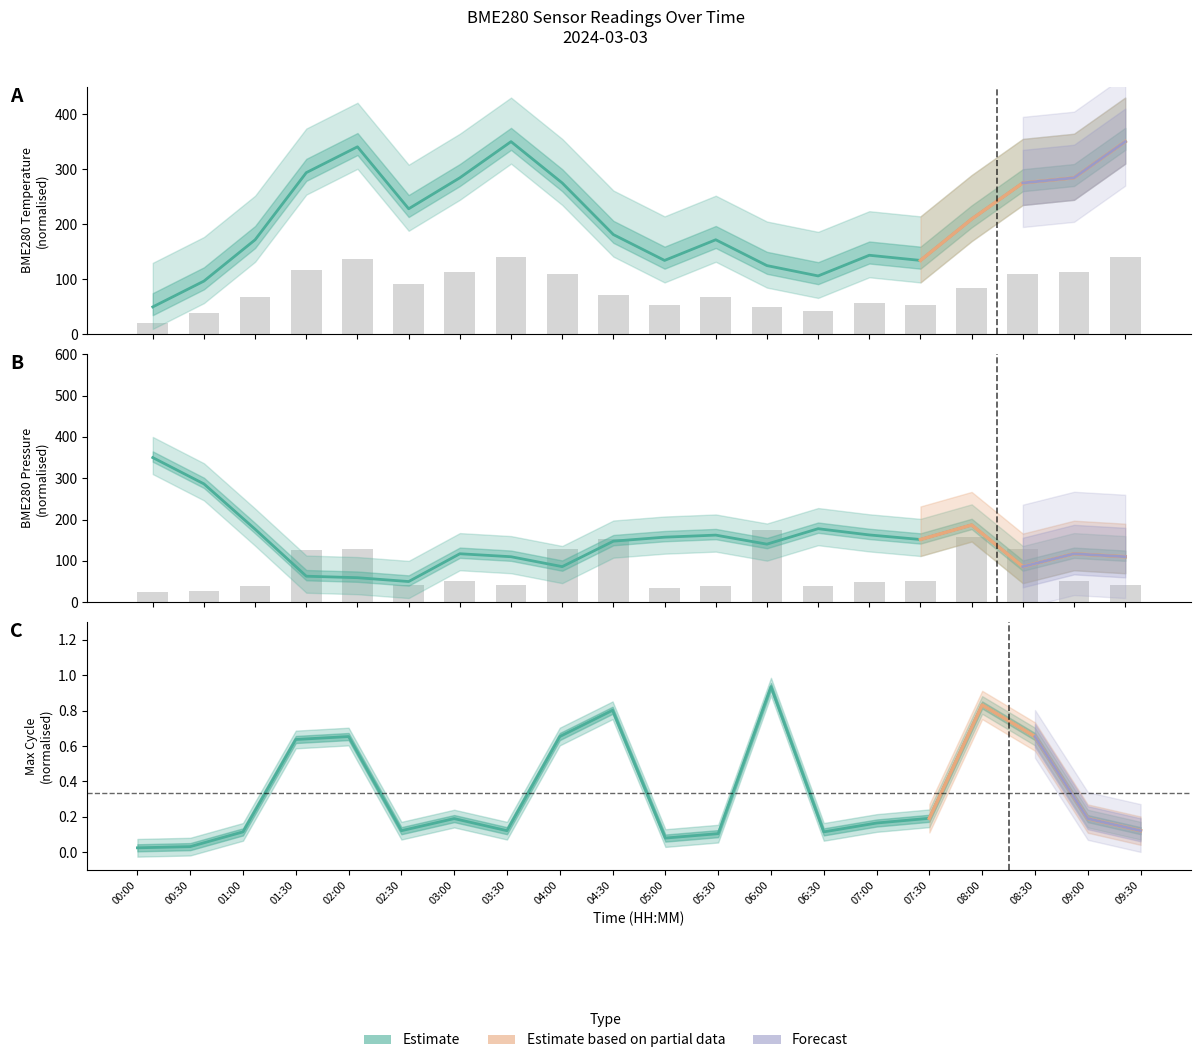

Is it true that BME280_temperature equals 68.8 at BME280_pressure?

True